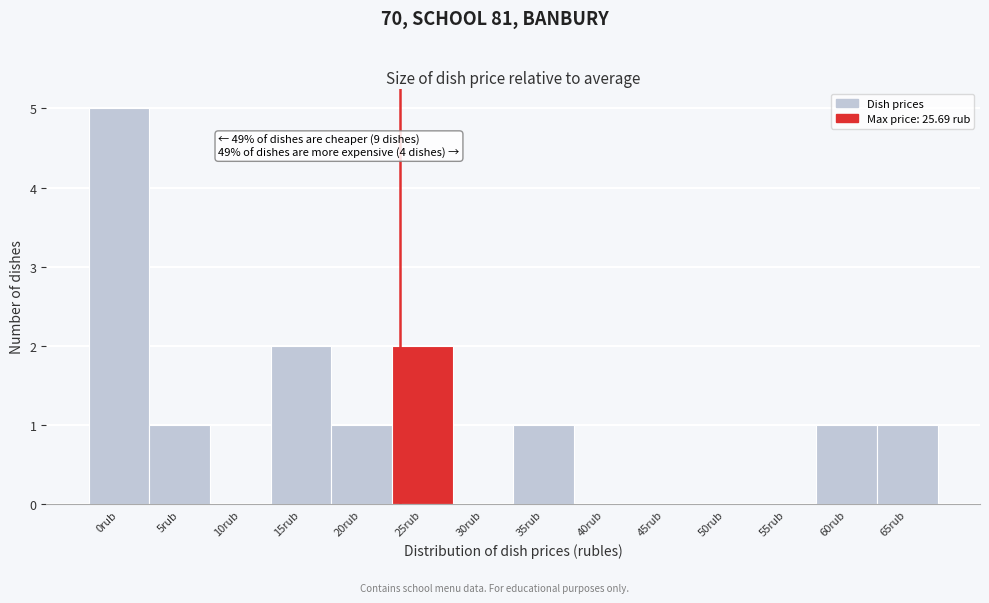

Reading left to right, extract all data points from this chart.

0rub=5	5rub=1	10rub=0	15rub=2	20rub=1	25rub=2	30rub=0	35rub=1	40rub=0	45rub=0	50rub=0	55rub=0	60rub=1	65rub=1